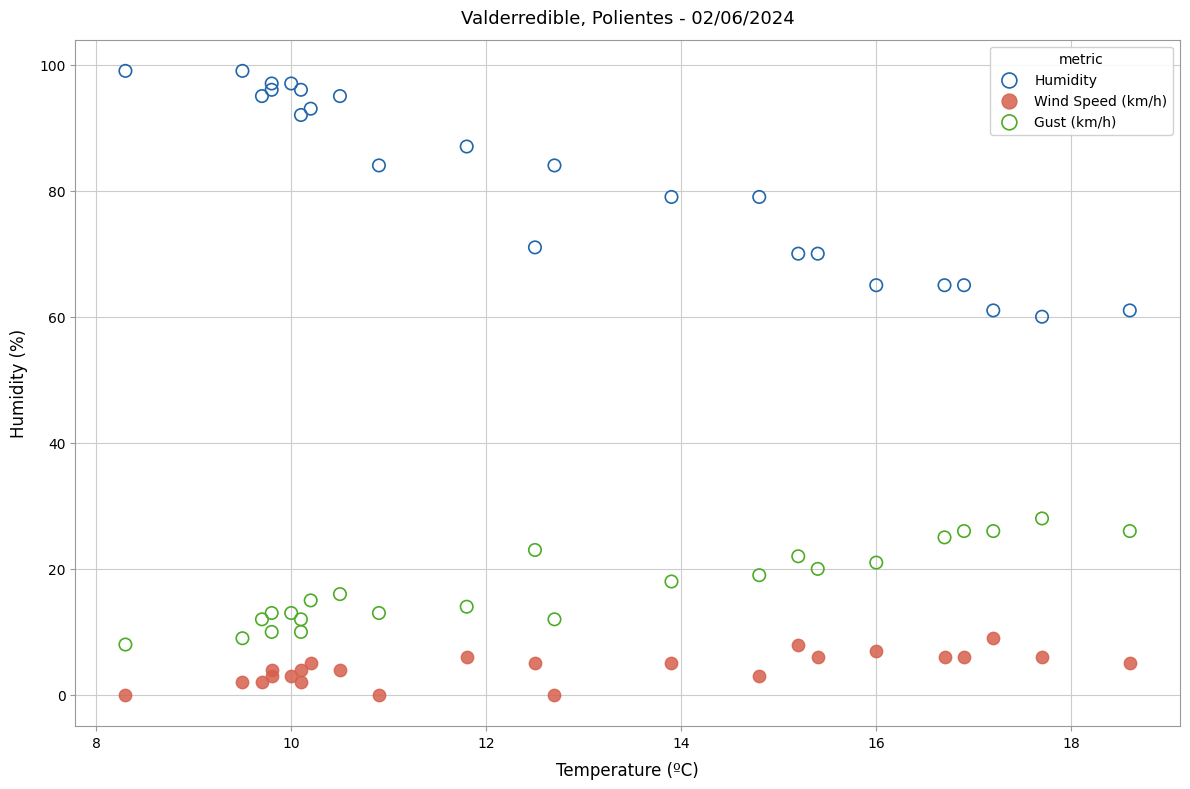

Which series has the largest Y range (max minus min)?

Humidity